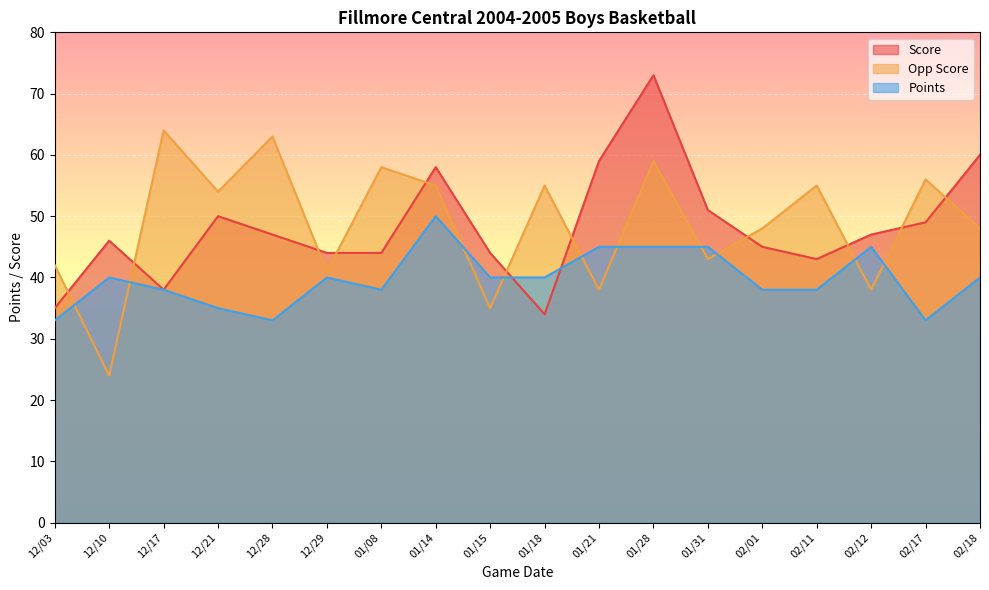

Reading right to left, extract all data points from this chart.

Score: 02/18=60	02/17=49	02/12=47	02/11=43	02/01=45	01/31=51	01/28=73	01/21=59	01/18=34	01/15=44	01/14=58	01/08=44	12/29=44	12/28=47	12/21=50	12/17=38	12/10=46	12/03=35
Opp Score: 02/18=48	02/17=56	02/12=38	02/11=55	02/01=48	01/31=43	01/28=59	01/21=38	01/18=55	01/15=35	01/14=55	01/08=58	12/29=41	12/28=63	12/21=54	12/17=64	12/10=24	12/03=42
Points: 02/18=40	02/17=33	02/12=45	02/11=38	02/01=38	01/31=45	01/28=45	01/21=45	01/18=40	01/15=40	01/14=50	01/08=38	12/29=40	12/28=33	12/21=35	12/17=38	12/10=40	12/03=33